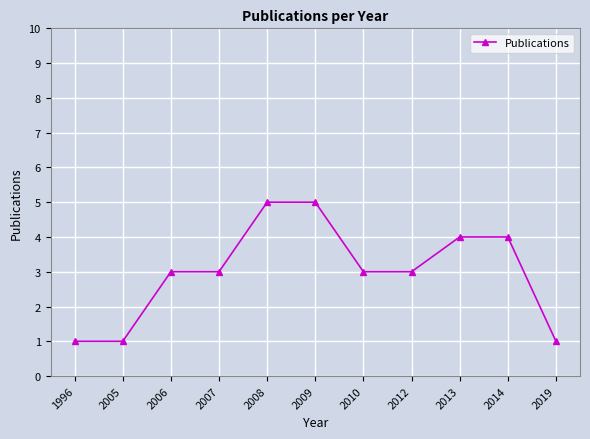

What is the greatest value displayed?

5